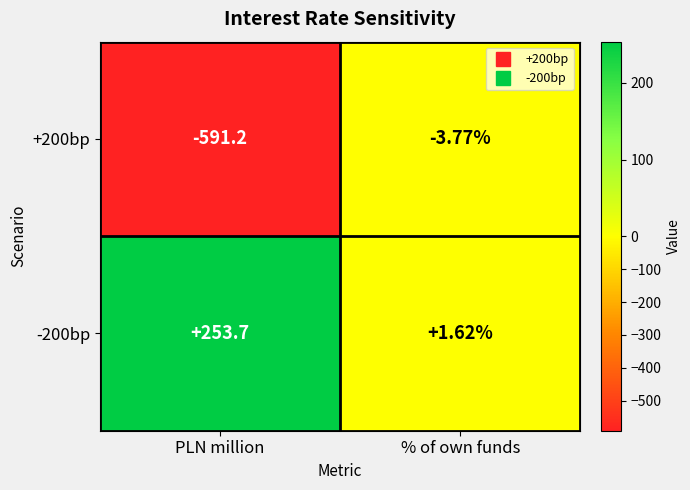

Which series has the widest spread of values?

+200bp